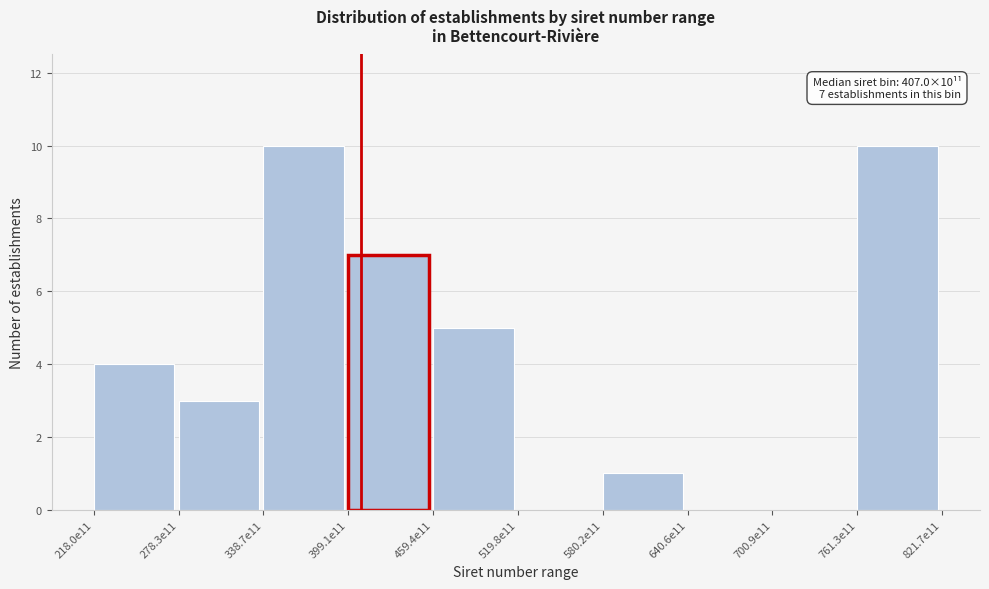

Reading right to left, extract all data points from this chart.

761.3e11=10	700.9e11=0	640.6e11=0	580.2e11=1	519.8e11=0	459.4e11=5	399.1e11=7	338.7e11=10	278.3e11=3	218.0e11=4